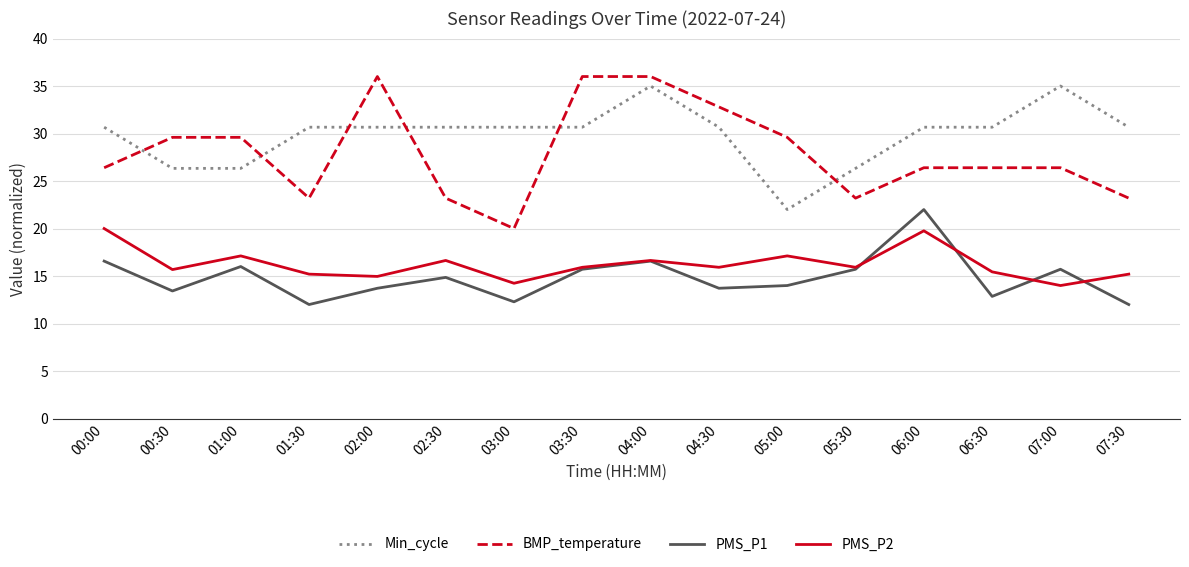

Where does the BMP_temperature series first go above 26?

00:00